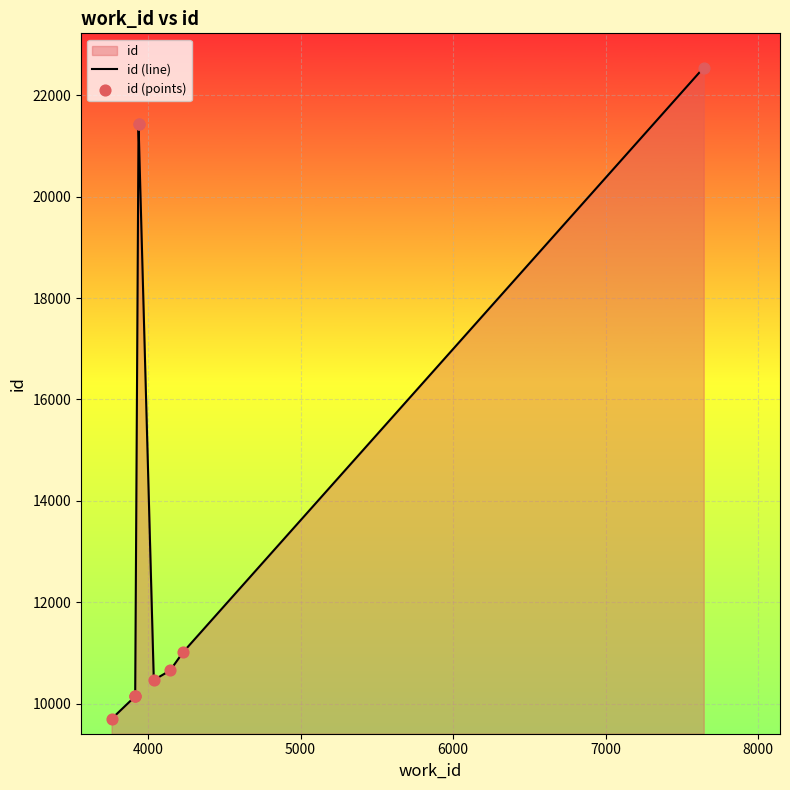

Which series reaches the maximum Y coordinate?

id (line)